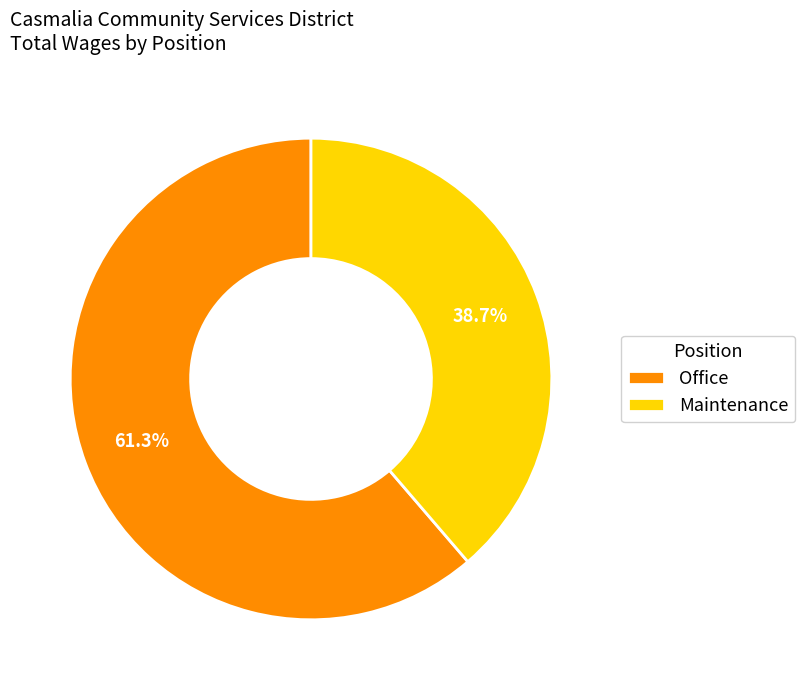

Does Office account for over 50% of the chart?

Yes